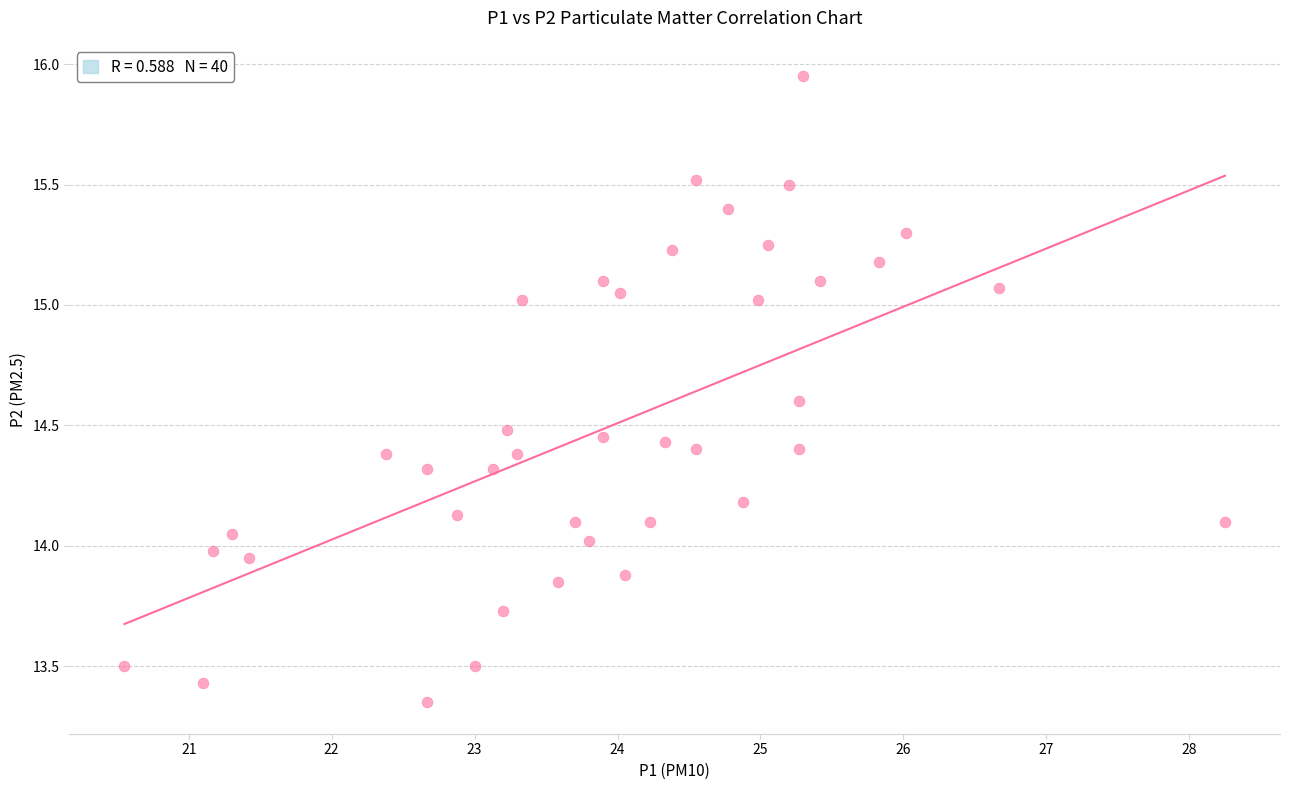

What is the range of X values (max minus min)?

7.7